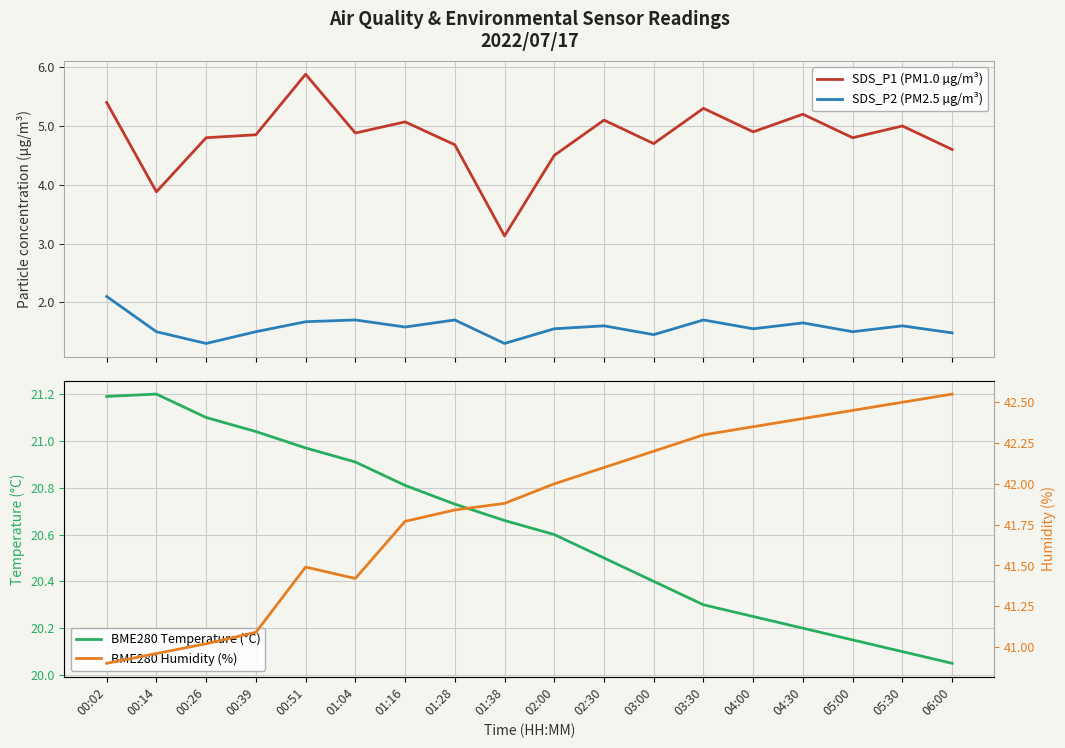

What is the approximate value of SDS_P2 (PM2.5 µg/m³) at 03:30?

1.7